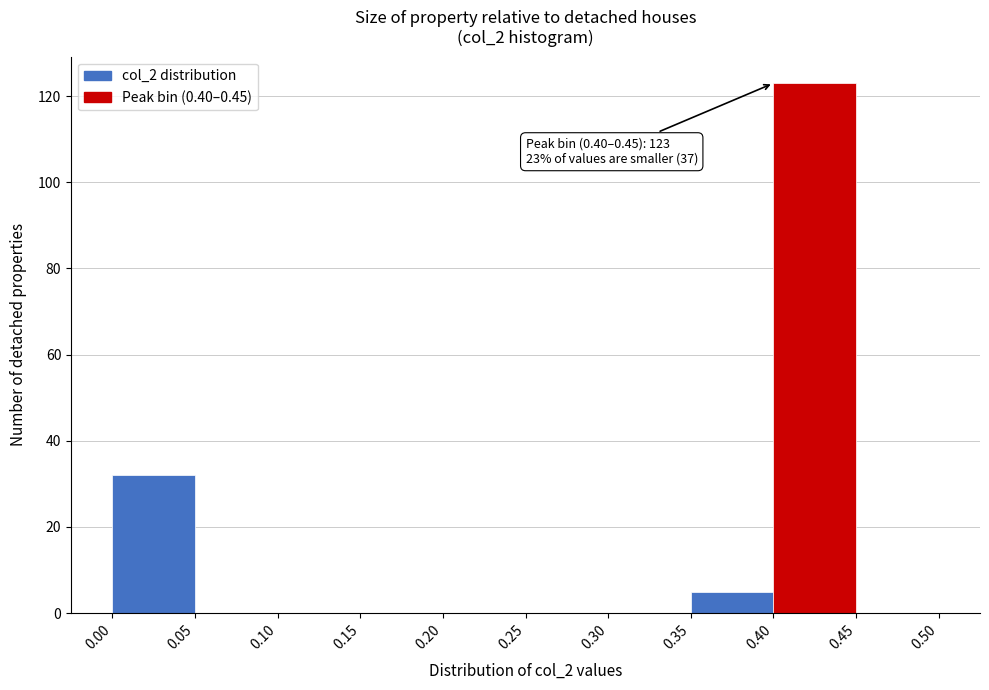

Over which range of the x-axis is the bar tallest?

0.40 to 0.45